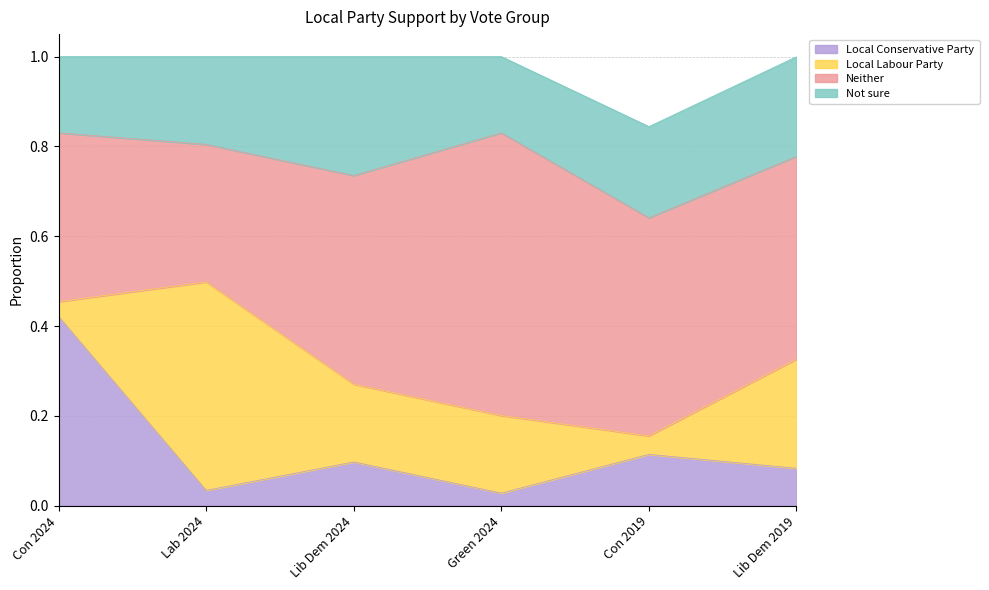

Is the value of Local Labour Party at Lib Dem 2024 greater than the value of Local Conservative Party at Green 2024?

Yes